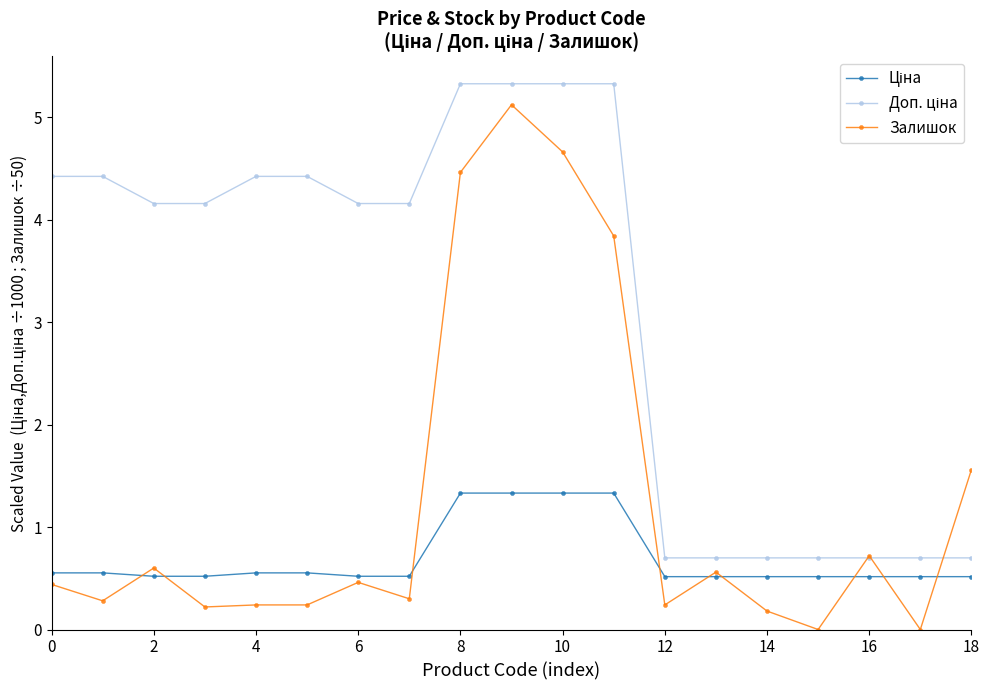

What is the greatest value displayed?

5.3